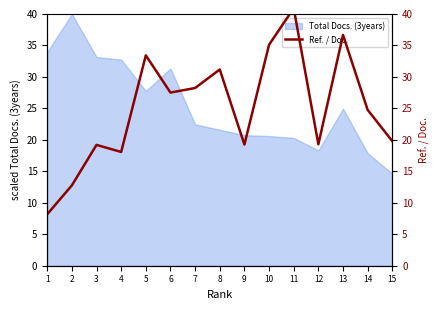

Is it true that Total Docs. (3years) equals 20.3 at 11?

True